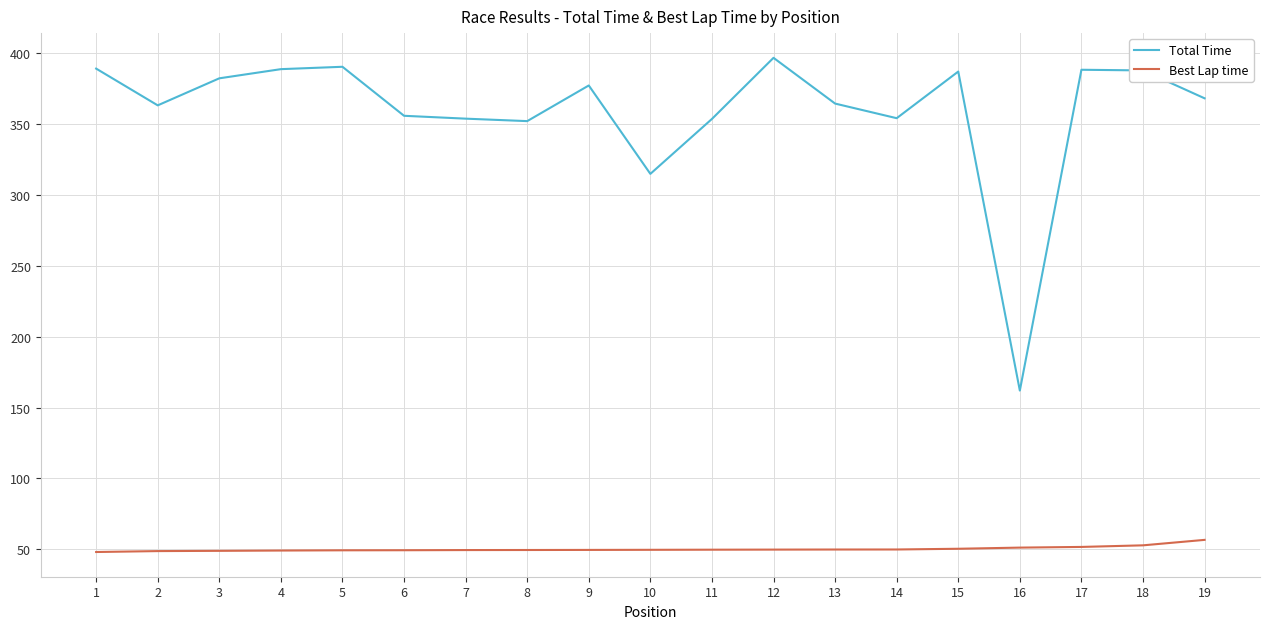

What is the greatest value displayed?

396.7